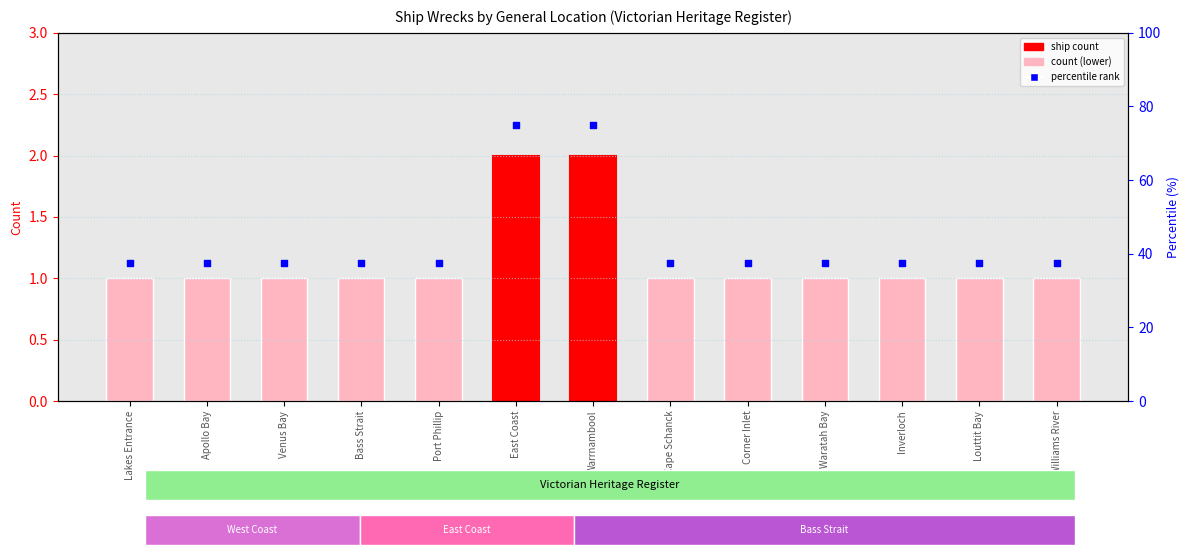

At which category is the sum across all series the highest?

East Coast